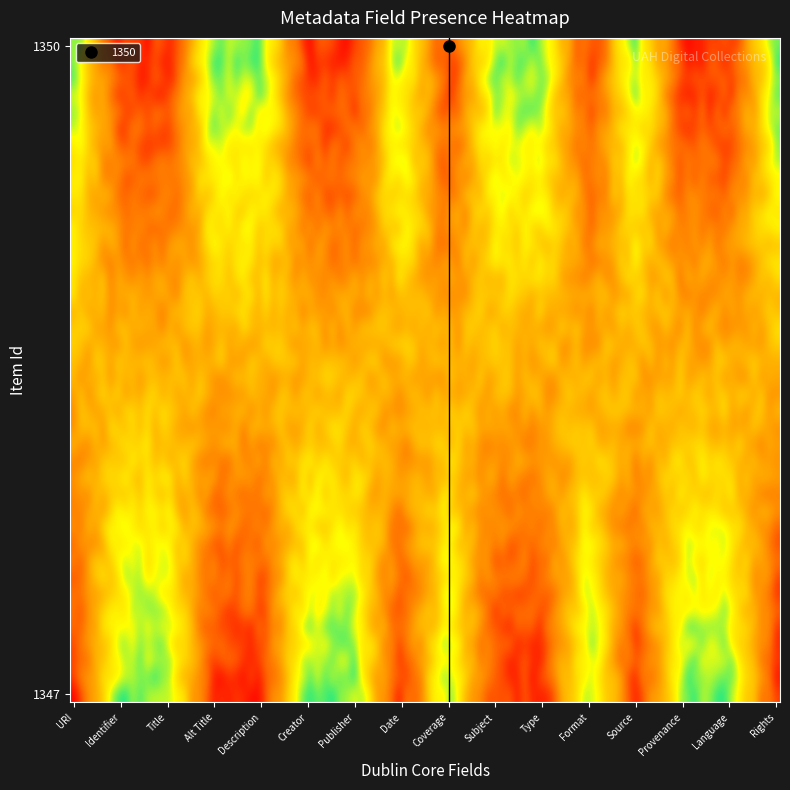

Which series has the largest total across all categories?

1350